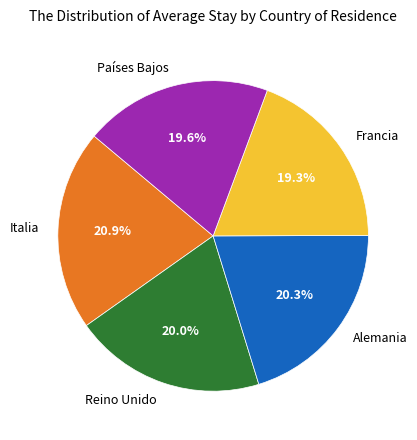

How many slices are in this pie chart?

5